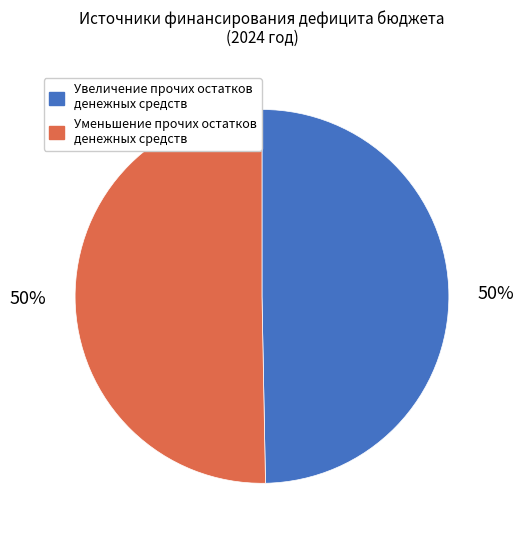

The Увеличение прочих остатков денежных средств slice represents 50% of the pie. True or false?

True